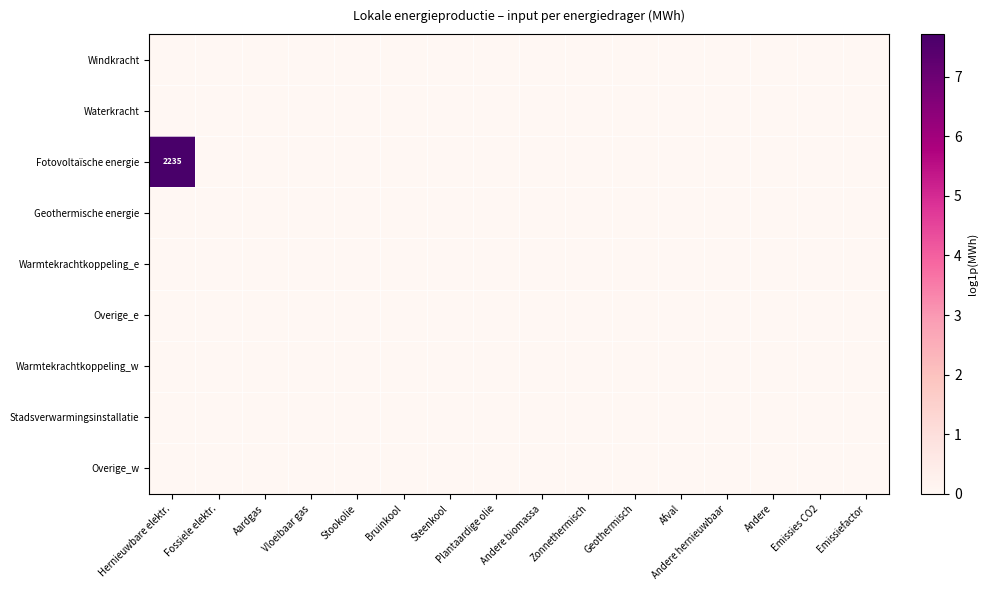

What is the maximum value shown in the chart?

7.7